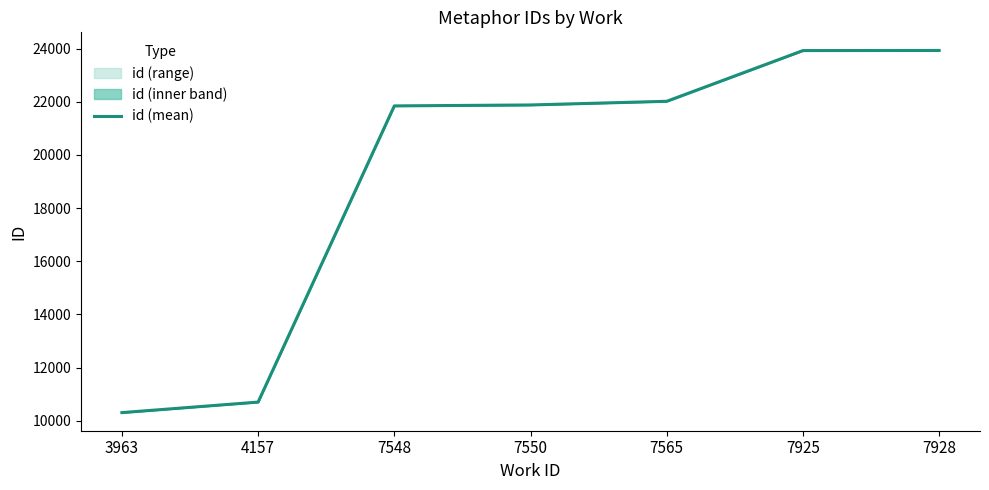

What is the approximate value at 7565?

22020.0